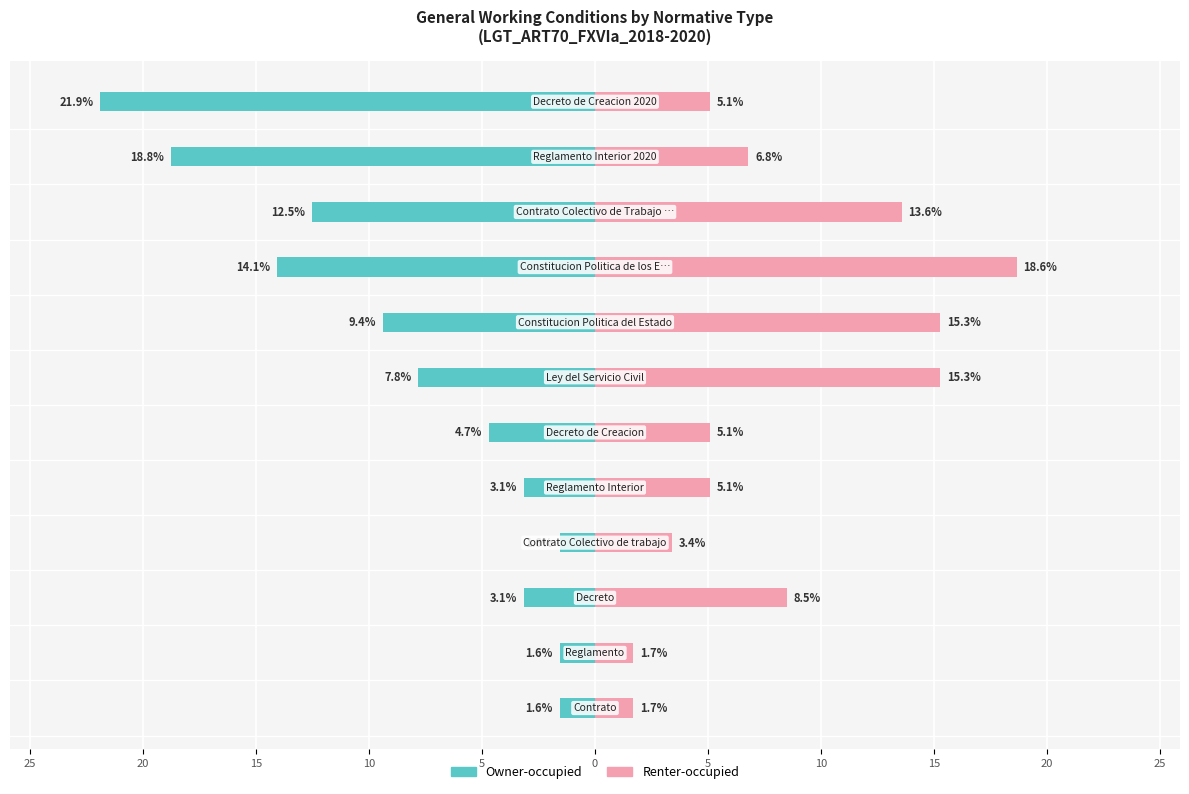

At 5, list the series in order from largest to smallest.

Renter-occupied, Owner-occupied